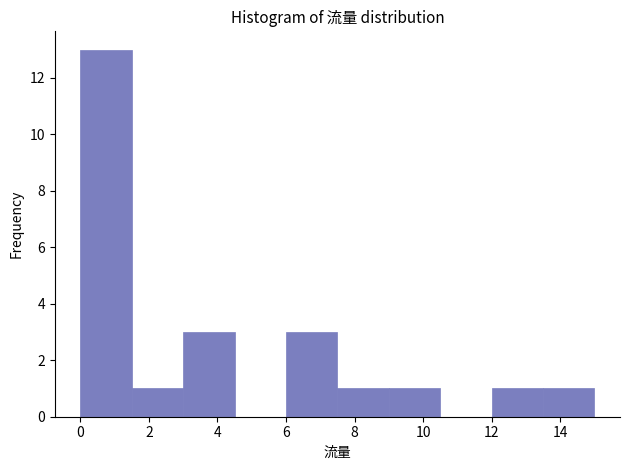

Reading left to right, list every bar in this chart as the range it spans on the x-axis followed by its height. Neither the bar edges nor the heights are printed on the chart, so give them approximately, as read against the axes.

0.0 to 1.5: 13
1.5 to 3.0: 1
3.0 to 4.5: 3
4.5 to 6.0: 0
6.0 to 7.5: 3
7.5 to 9.0: 1
9.0 to 10.5: 1
10.5 to 12.0: 0
12.0 to 13.5: 1
13.5 to 15.0: 1